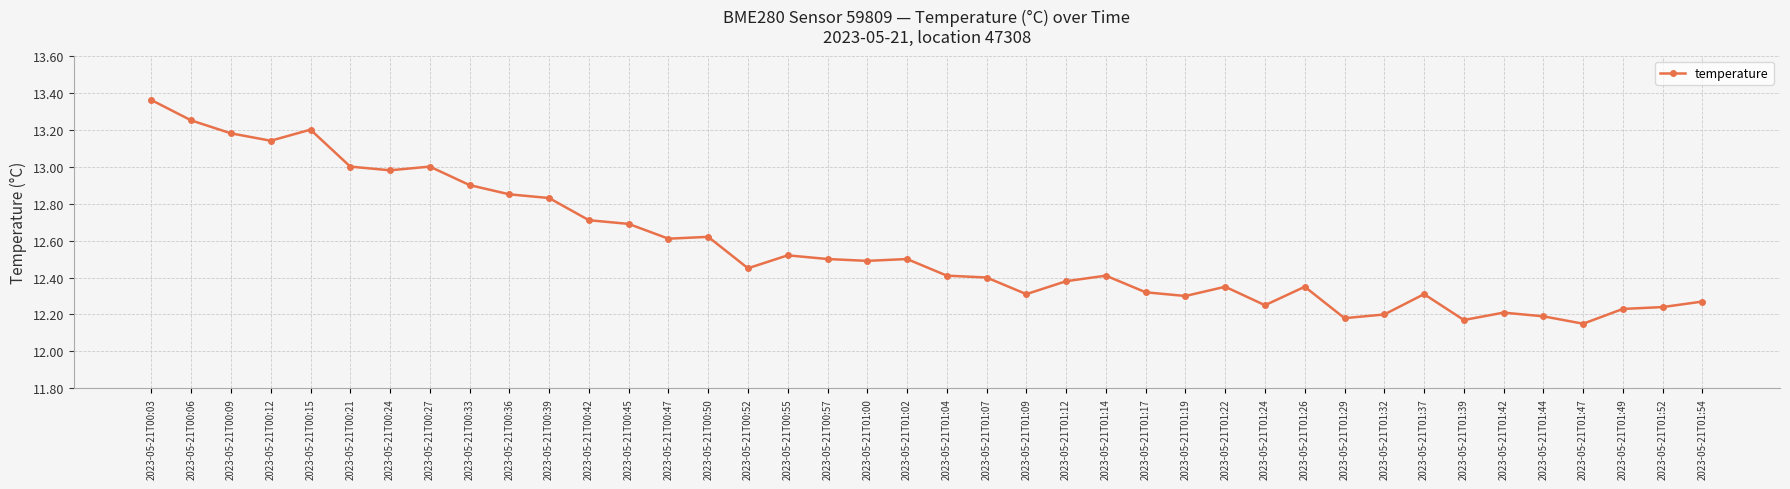

Where is the first local minimum?

2023-05-21T00:12